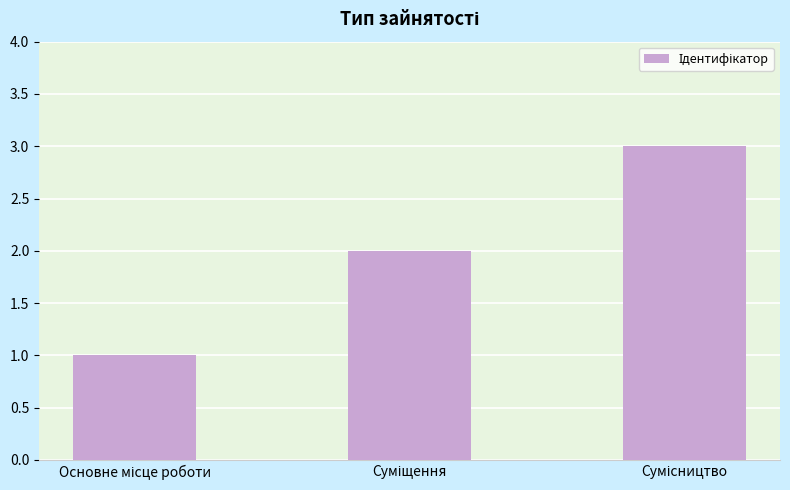

What is the sum of all values?

6